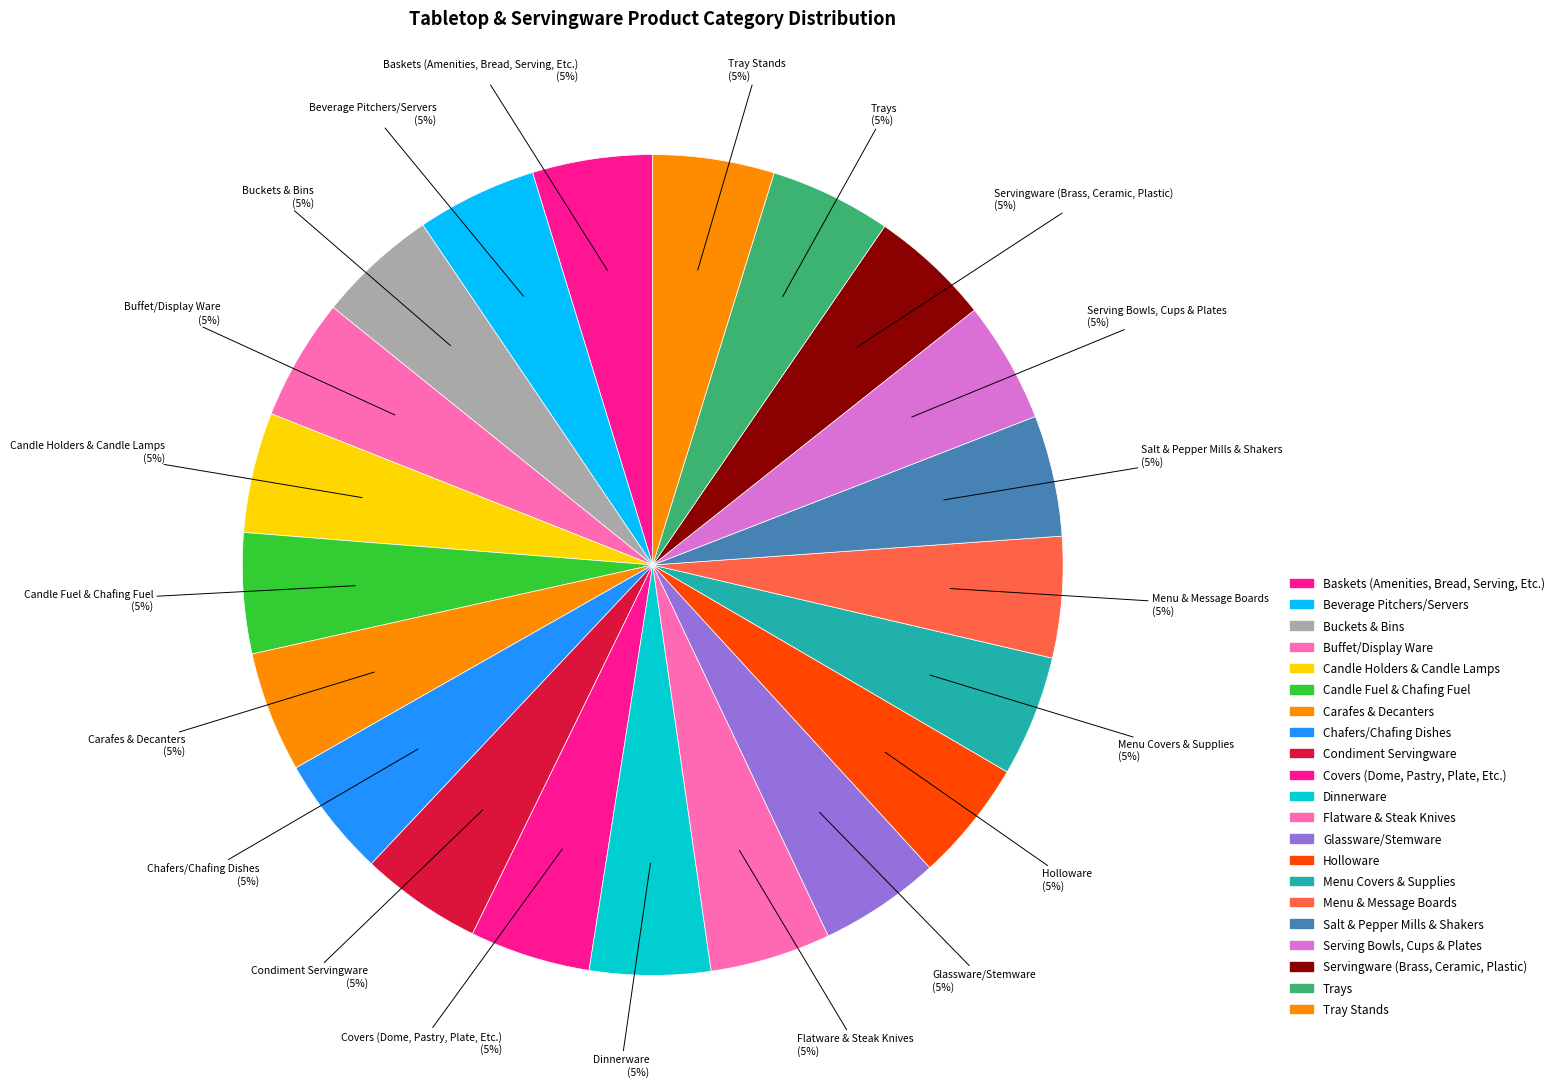

What percentage is the Serving Bowls, Cups & Plates slice, to the nearest percent?

5%